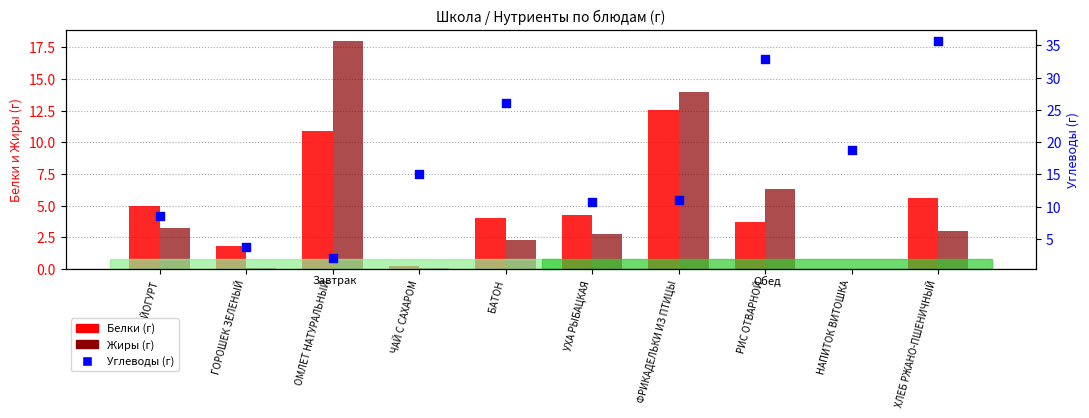

At how many categories does at least one series exceed 33?

1